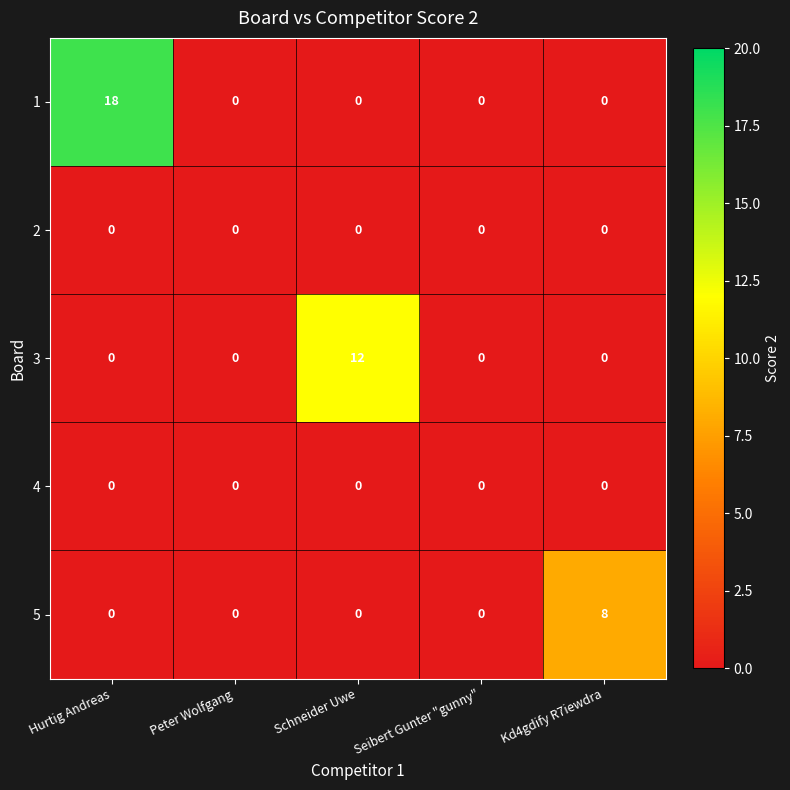

Which series changed the most between Peter Wolfgang and Schneider Uwe?

3